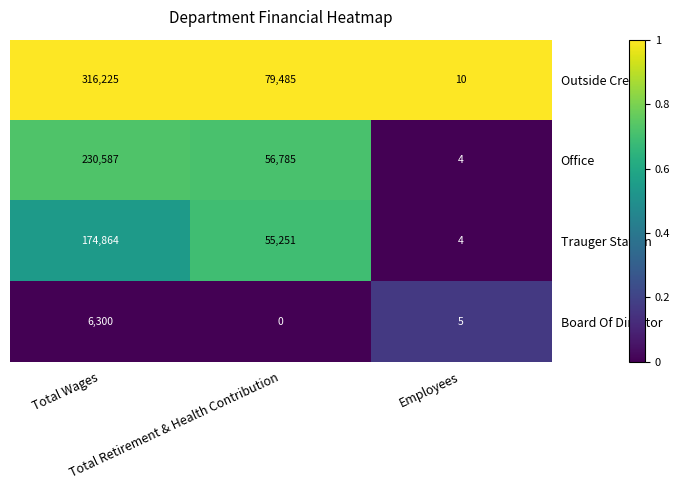

What is the spread (max minus min) of values at Employees?

6